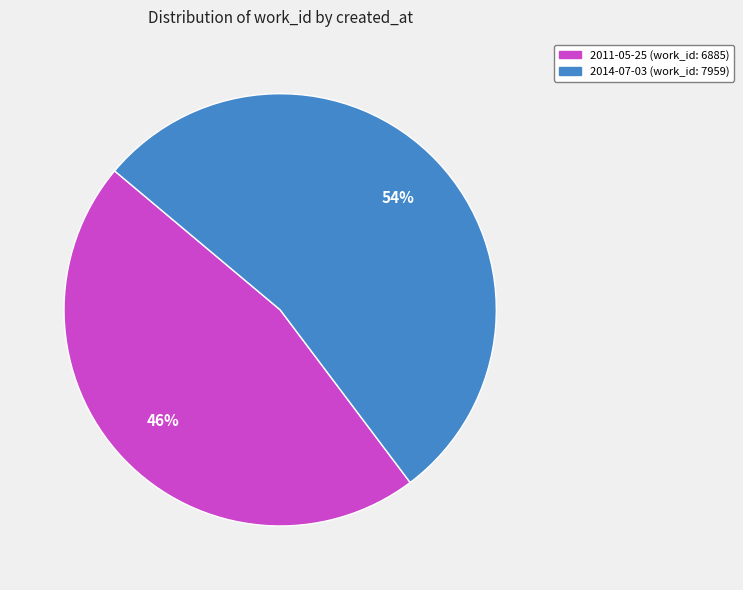

What is the largest slice in the pie chart?

2014-07-03